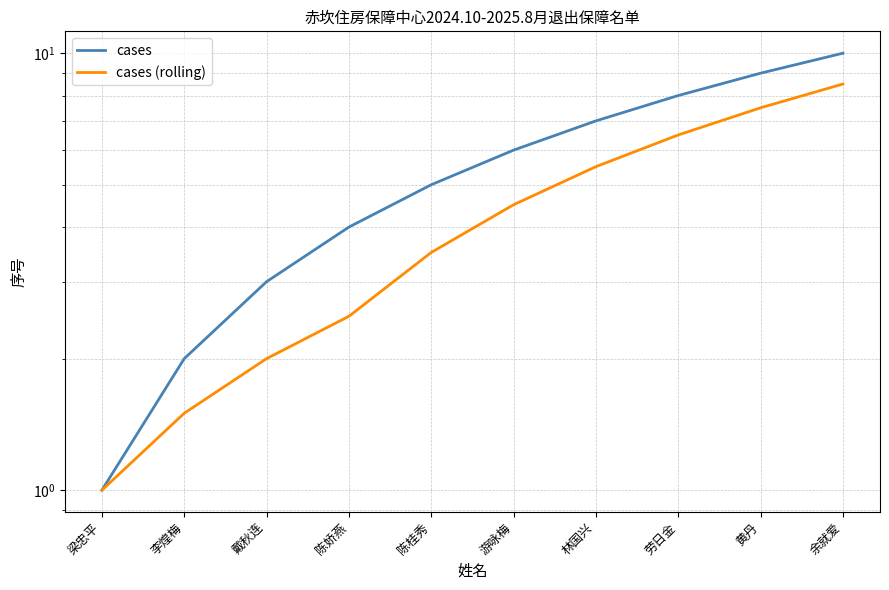

Is the value of cases at 林国兴 greater than the value of cases (rolling) at 游咏梅?

Yes